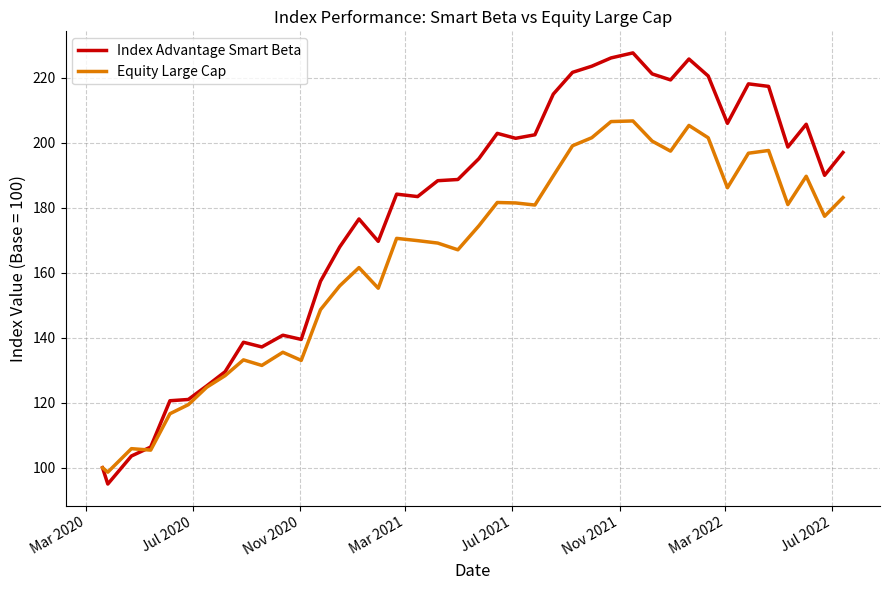

Rank the series by their average value, from highest to lowest.

Index Advantage Smart Beta, Equity Large Cap